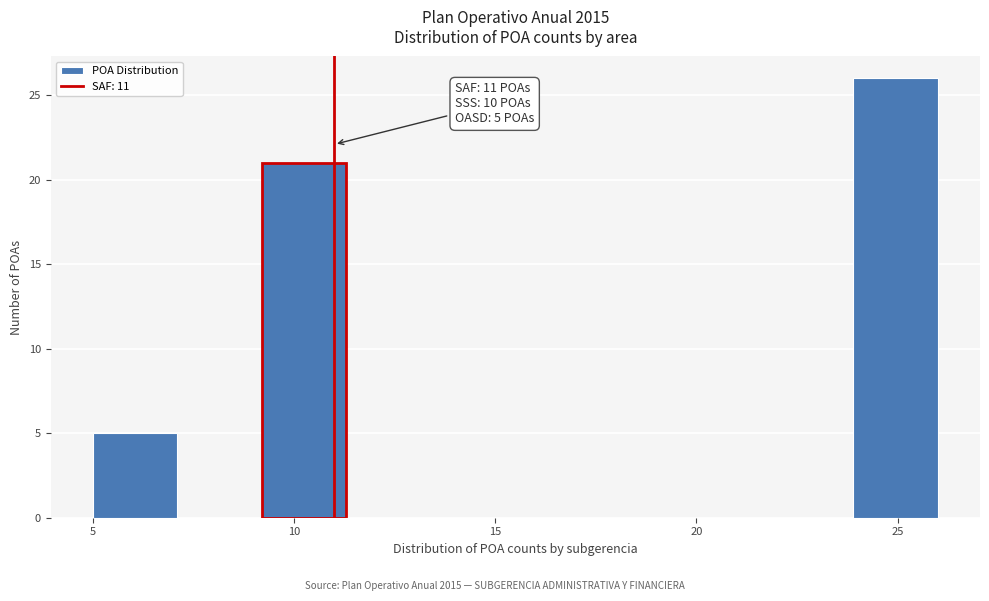

Over which range of the x-axis is the bar tallest?

23.9 to 26.0